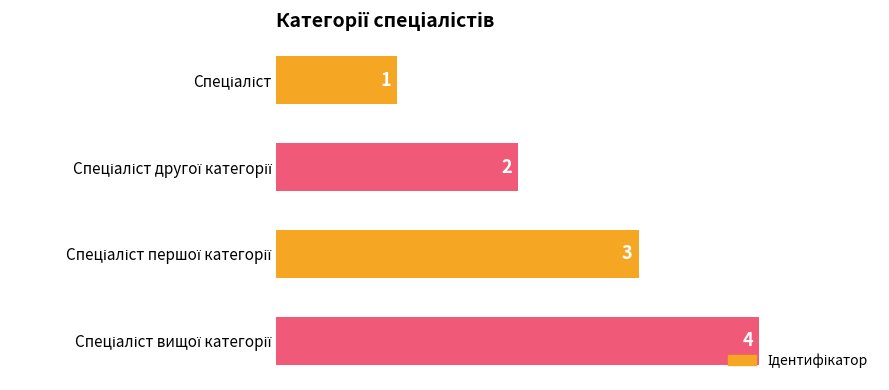

How many values are between 2 and 4?

3